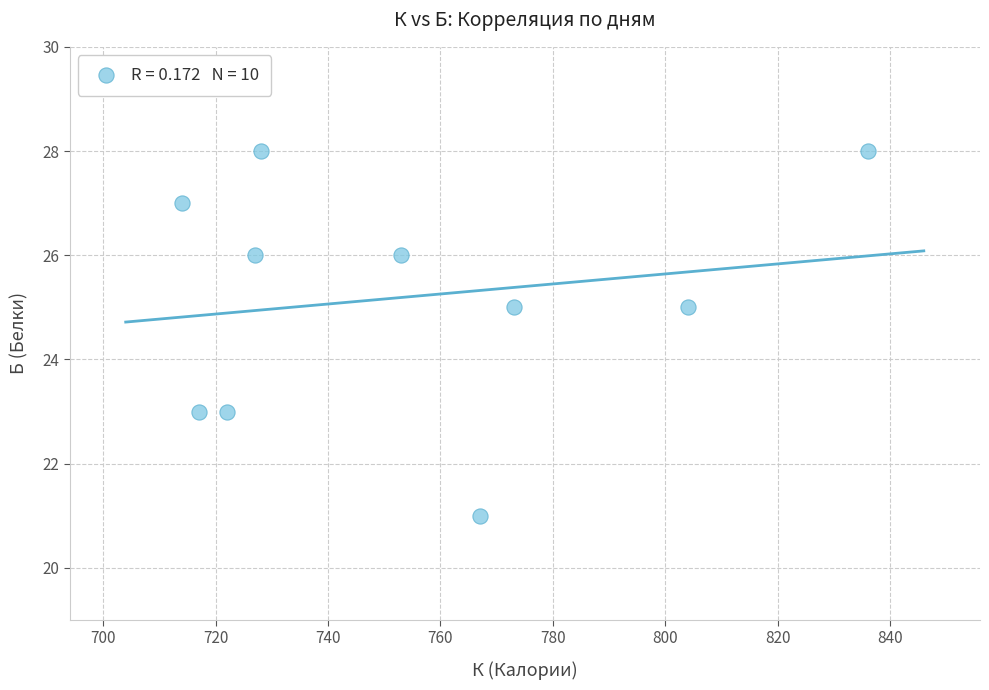

What is the average Y value?

25